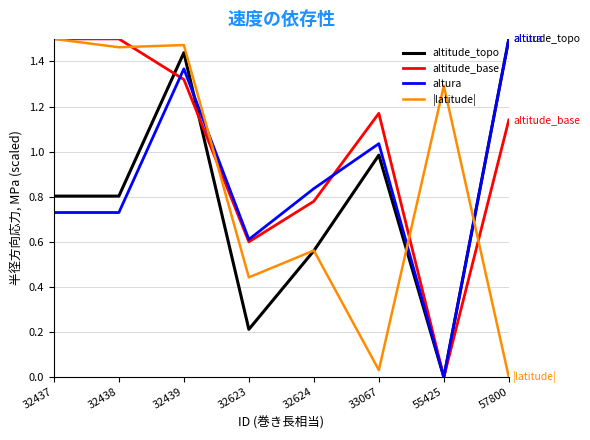

At which label does |latitude| first exceed 1?

32437